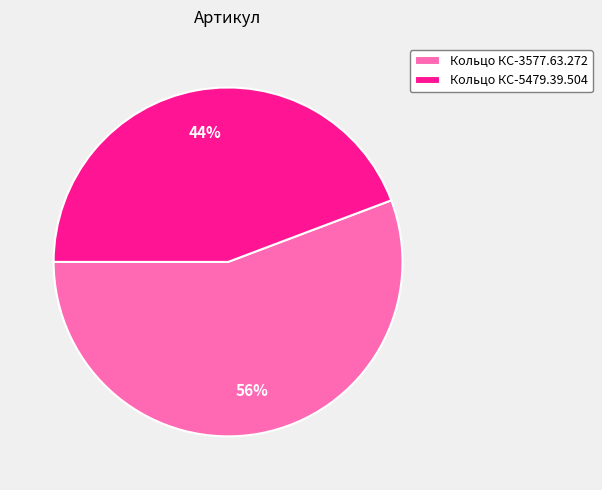

Which has a higher value, Кольцо КС-5479.39.504 or Кольцо КС-3577.63.272?

Кольцо КС-3577.63.272